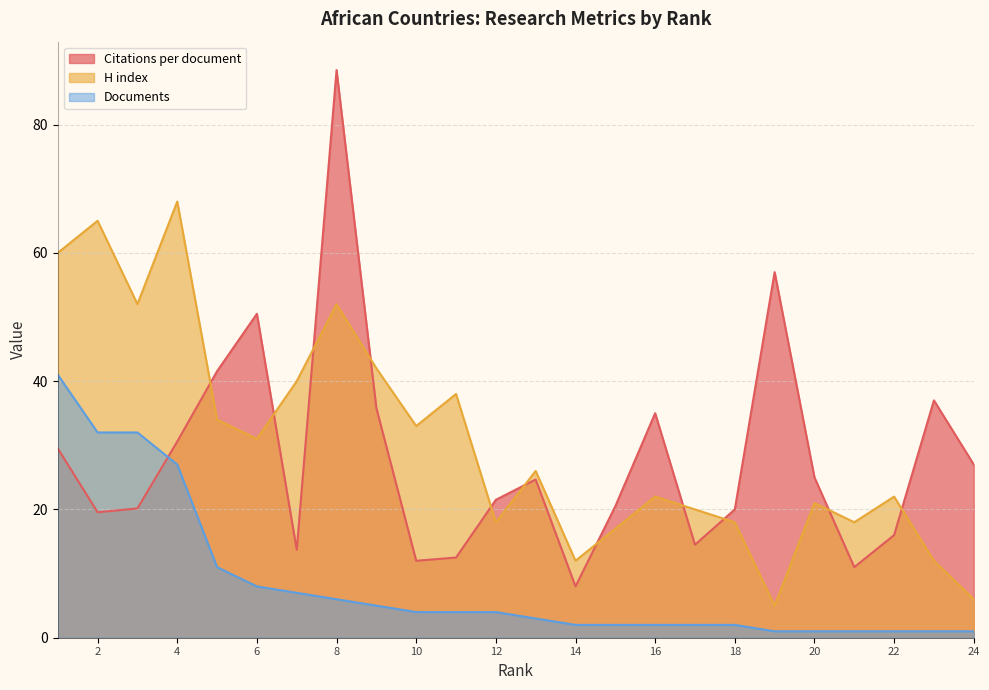

Rank the categories by Documents value from lowest to highest.

24, 23, 22, 21, 20, 19, 18, 17, 16, 15, 14, 13, 12, 11, 10, 9, 8, 7, 6, 5, 4, 3, 2, 1